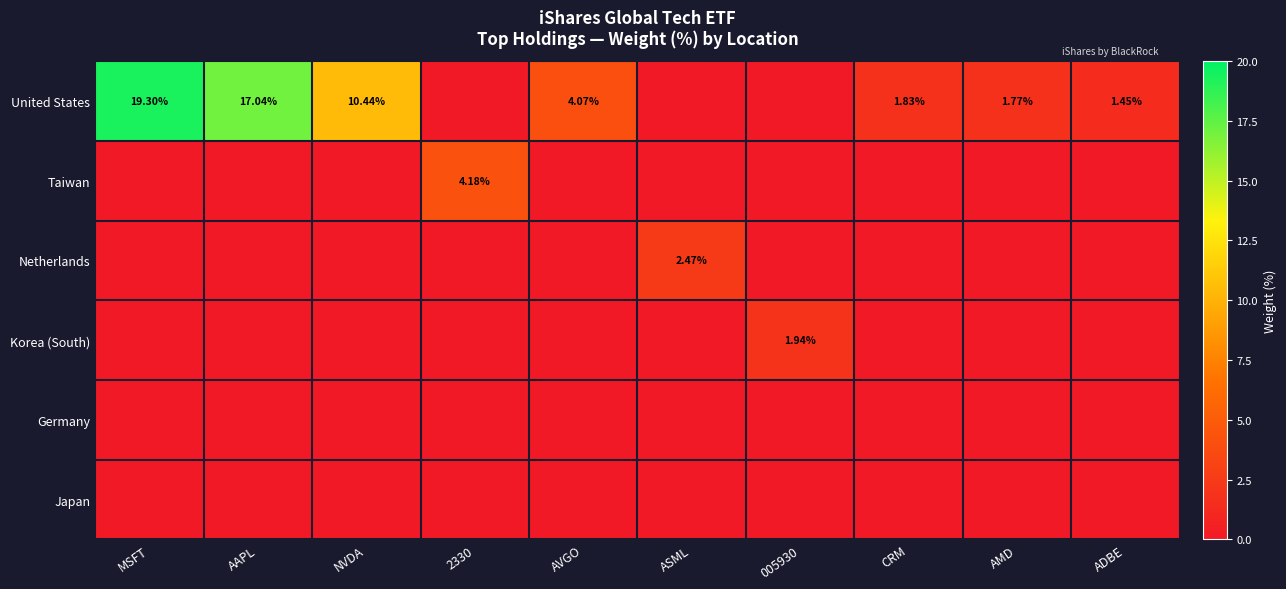

Between AVGO and ASML, which series saw the biggest shift?

United States